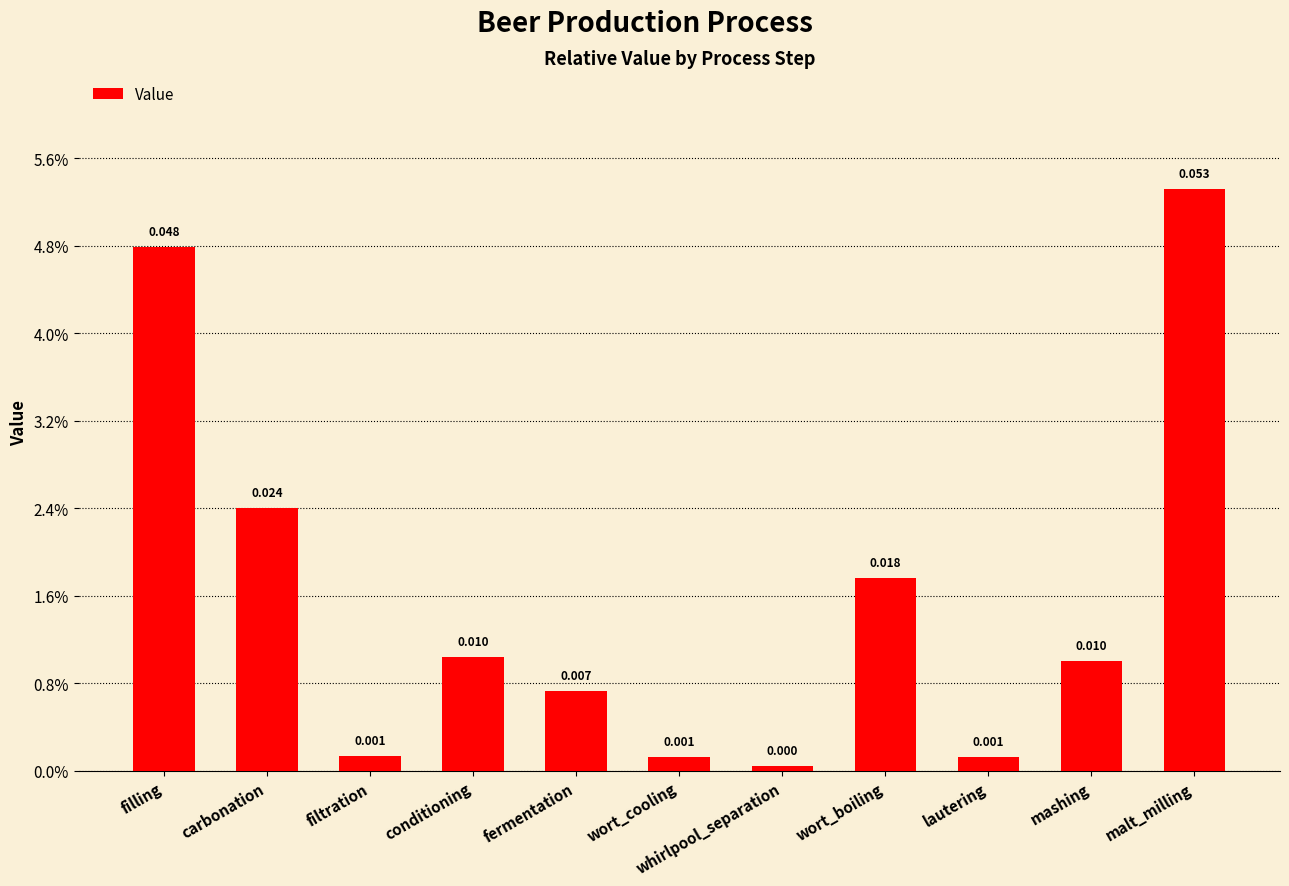

Rank the categories by value from highest to lowest.

malt_milling, filling, carbonation, wort_boiling, conditioning, mashing, fermentation, filtration, wort_cooling, lautering, whirlpool_separation